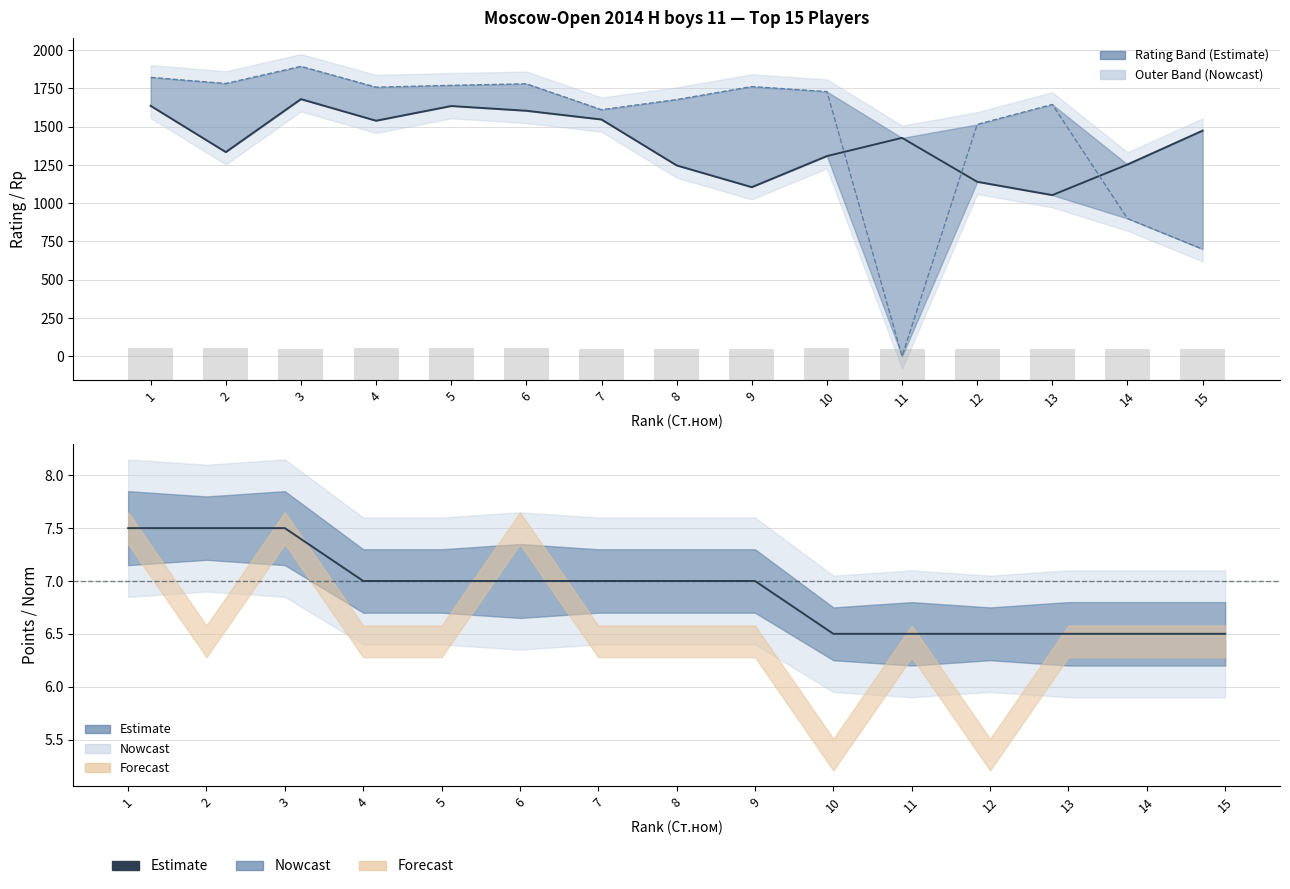

What is the sum of the Доп1 (Buchholz) values at 8 and 2?

409.0